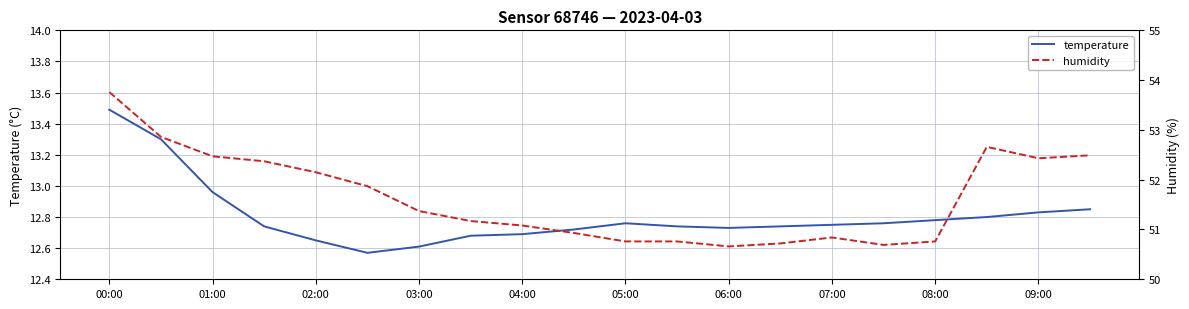

True or false: humidity has more than 2 points higher than both neighbors.

False